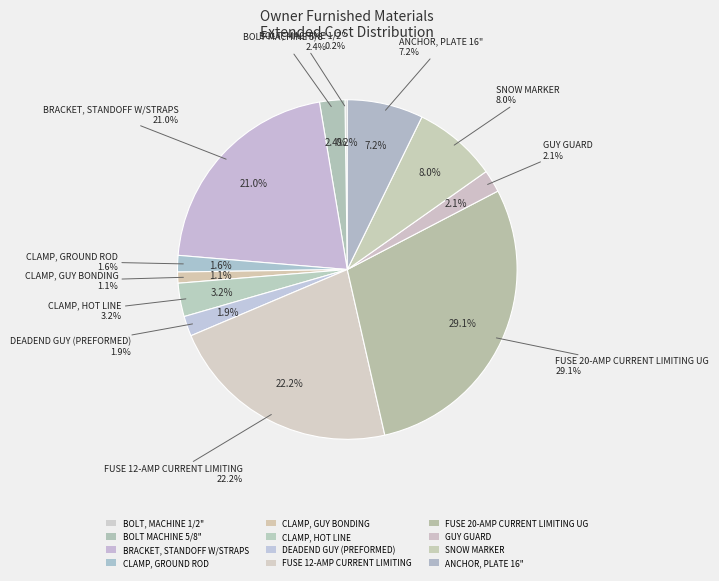

How much of the chart is everything except FUSE 12-AMP CURRENT LIMITING?

77.8%